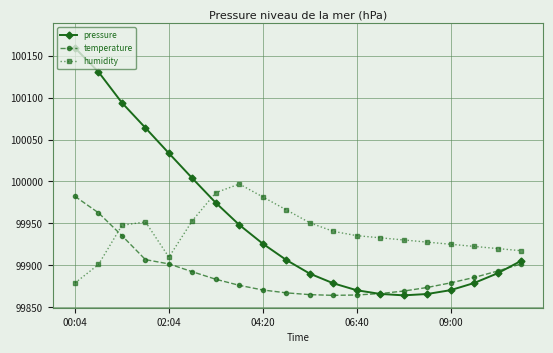

Which series has the largest range (max minus min)?

pressure